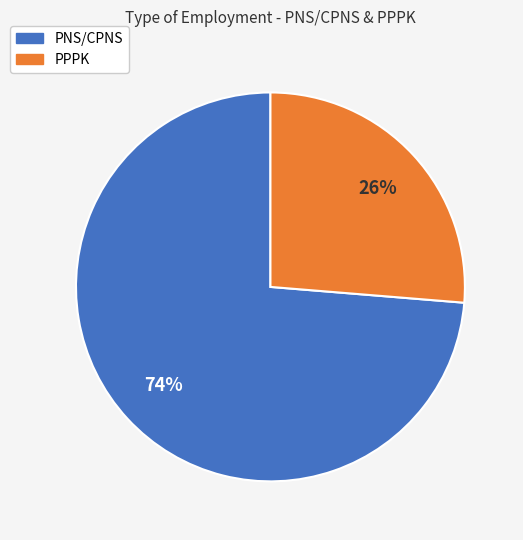

Is the sum of PPPK and PNS/CPNS greater than half?

Yes